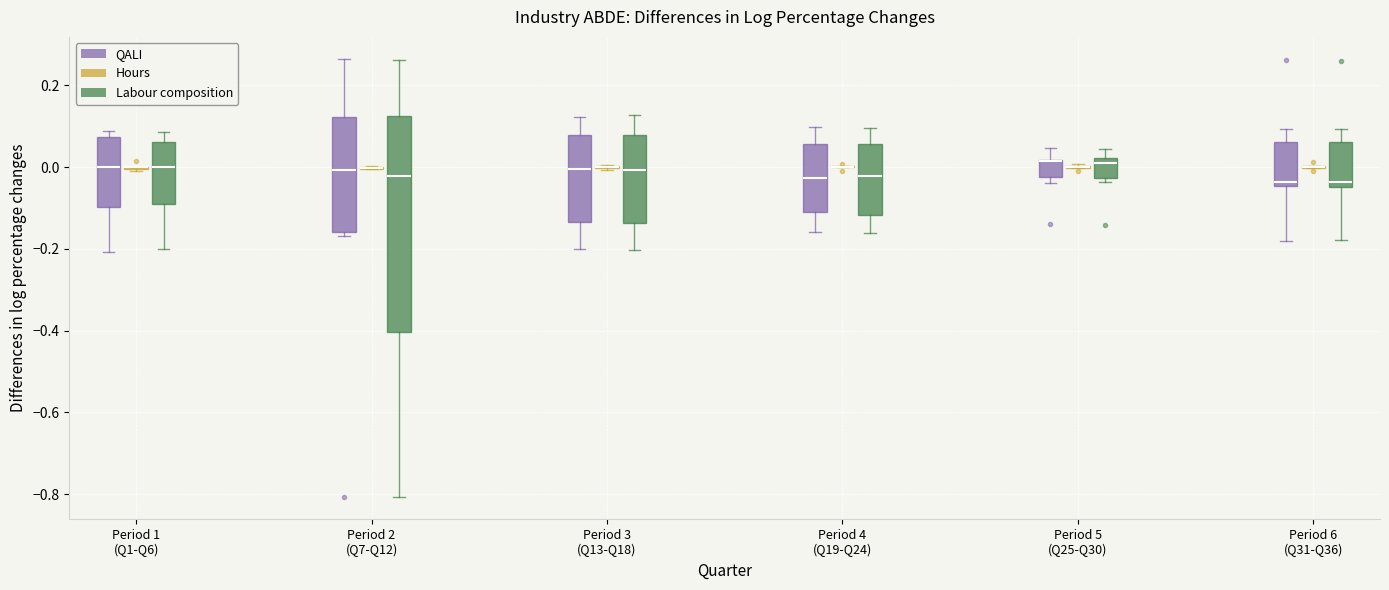

Comparing the boxes themselves (not the whiskers), which one is the tallest?

Period 2 (Q7-Q12) (Labour composition)